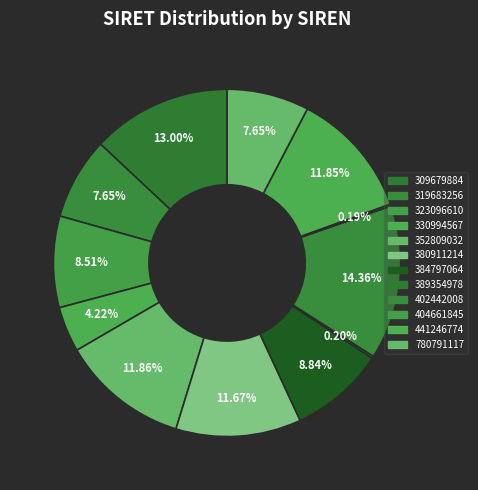

Is there a majority slice in this chart?

No